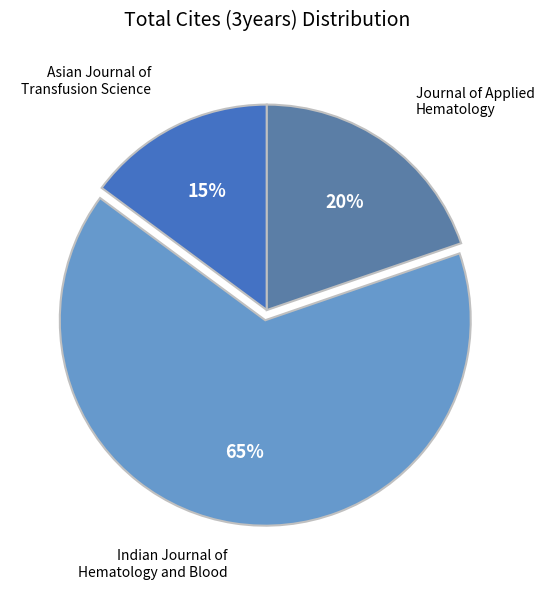

Is there any slice that represents more than half of the pie?

Yes